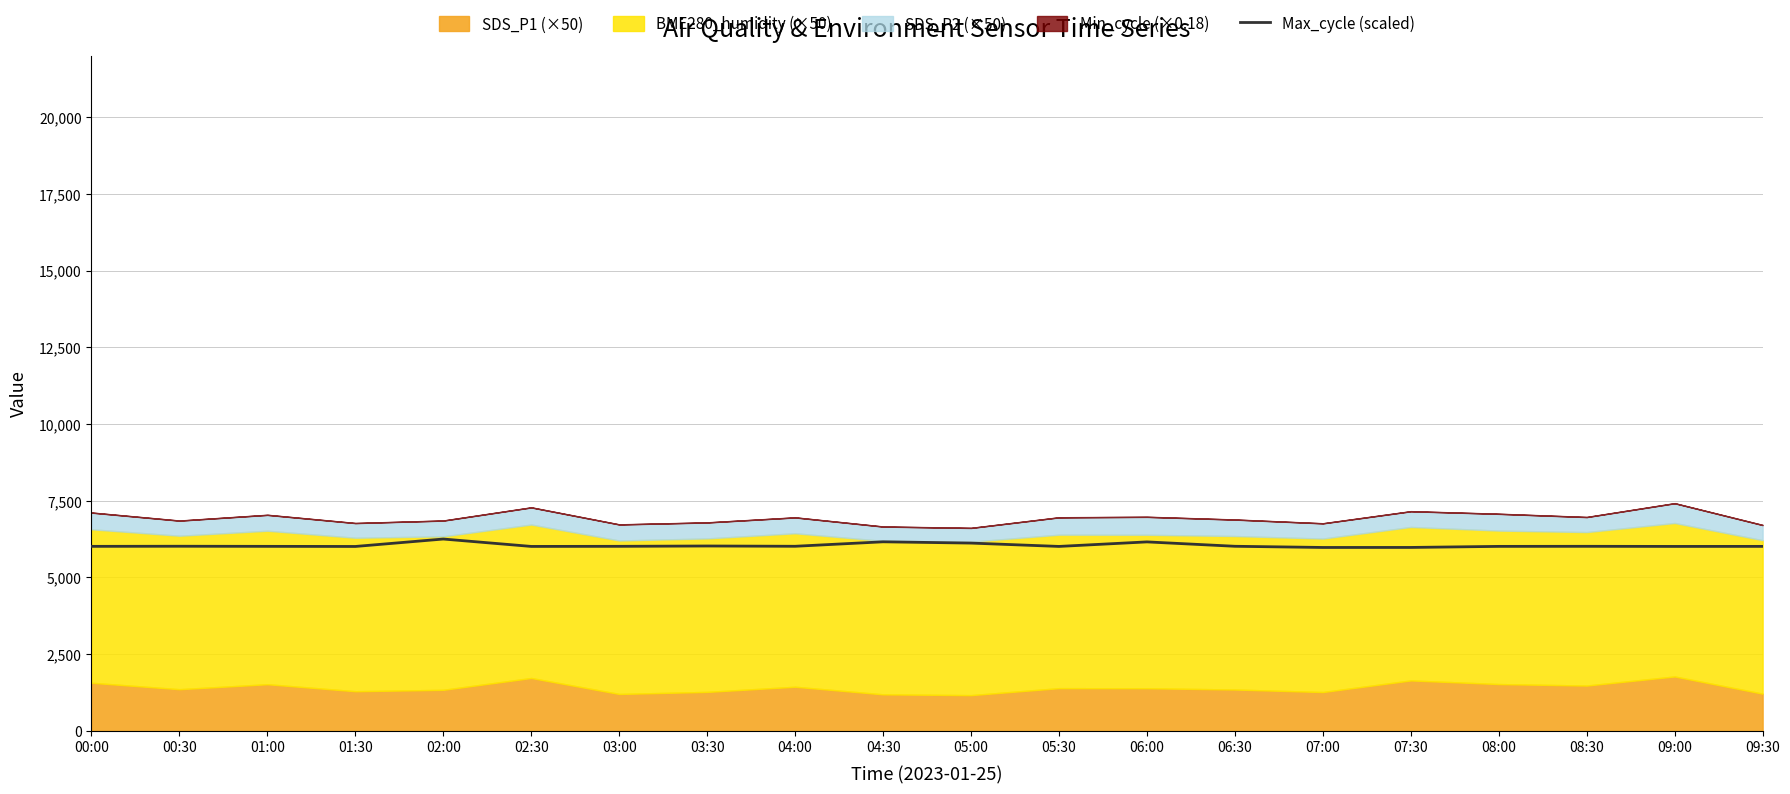

The chart shows a value of 6015.3 at 08:30. True or false?

True